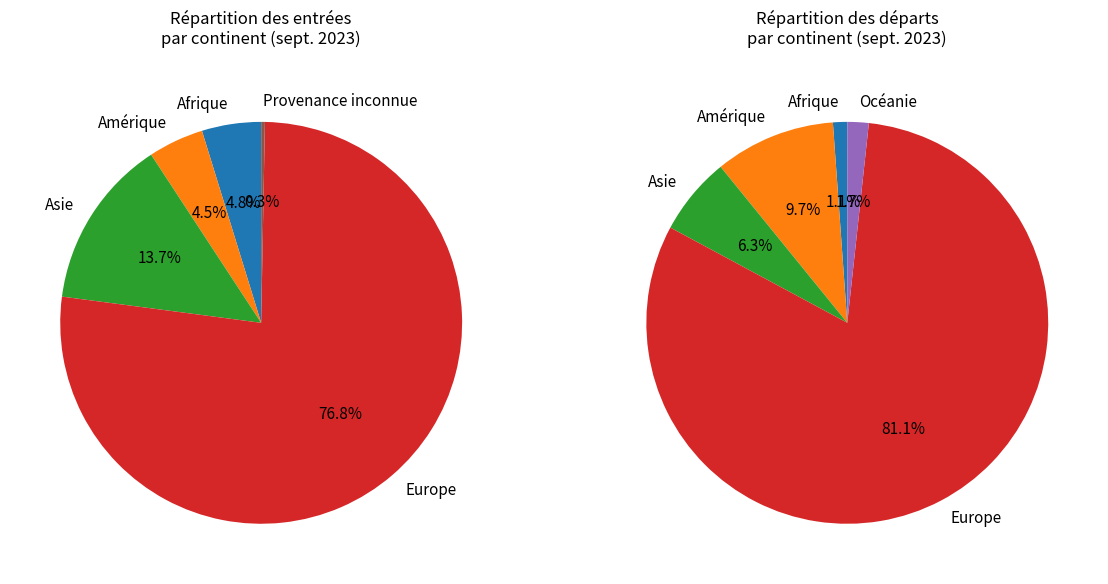

What is the ratio of the value at Asie to the value at Europe?

0.2